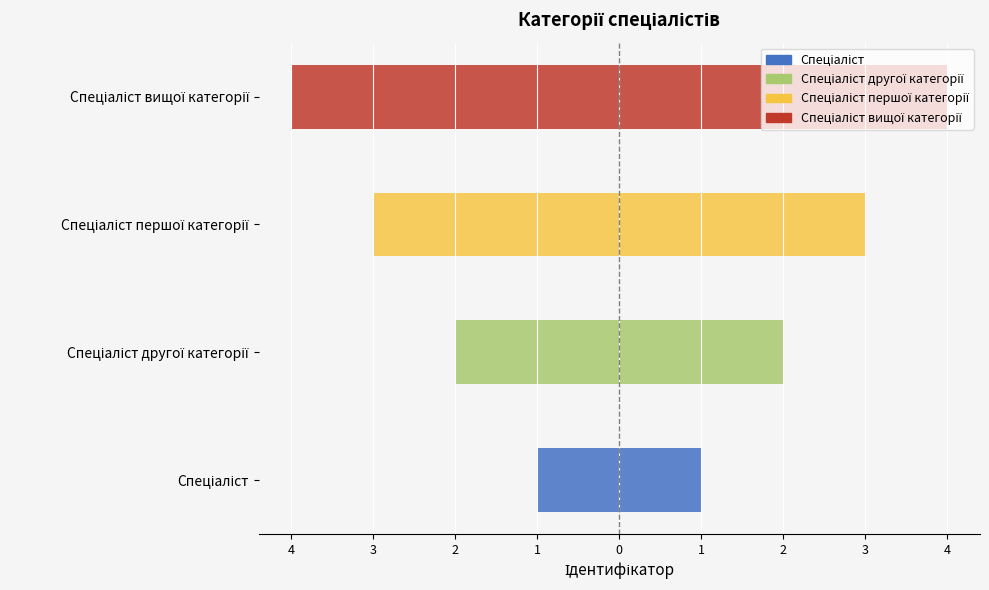

Does the chart contain stacked bars?

No